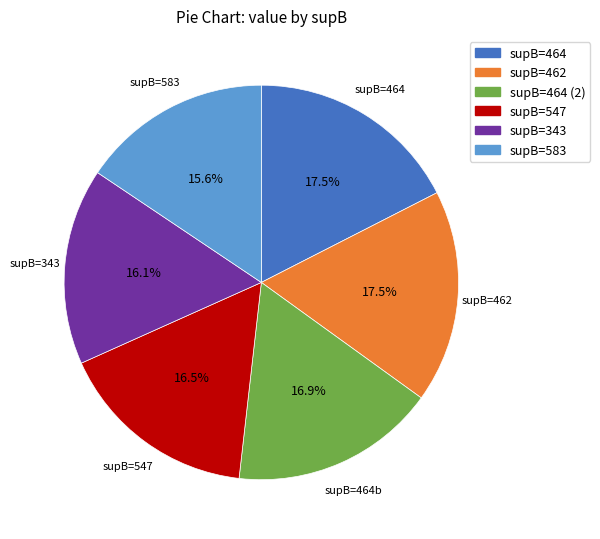

Is there any slice that represents more than half of the pie?

No